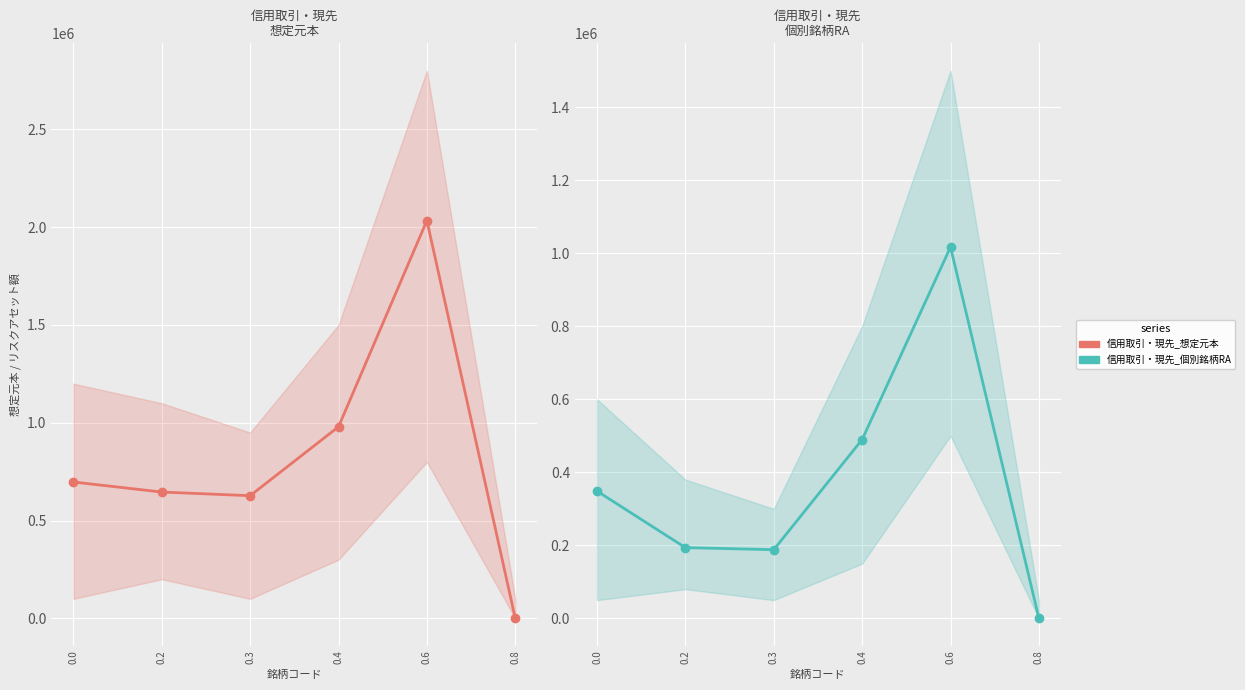

Reading right to left, list all the values displayed in this chart.

信用取引・現先_想定元本: 0.8=0	0.6=2034000	0.4=979600	0.3=627150	0.2=645800	0.0=697200
信用取引・現先_個別銘柄RA: 0.8=0	0.6=1017000	0.4=489800	0.3=188145	0.2=193740	0.0=348600